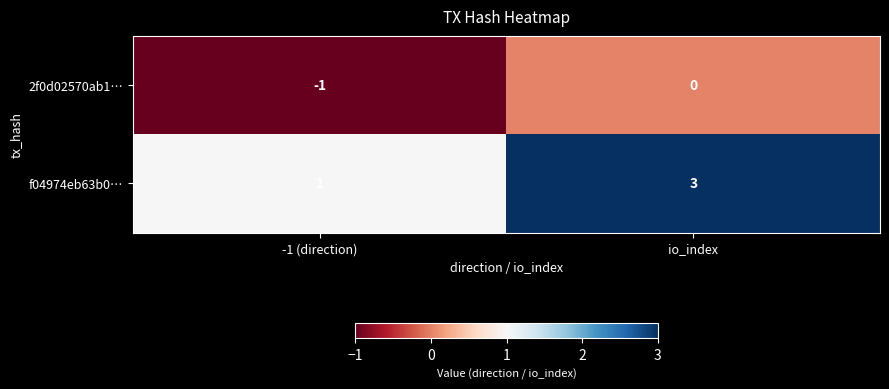

Which series has the largest total across all categories?

f04974eb63b0…